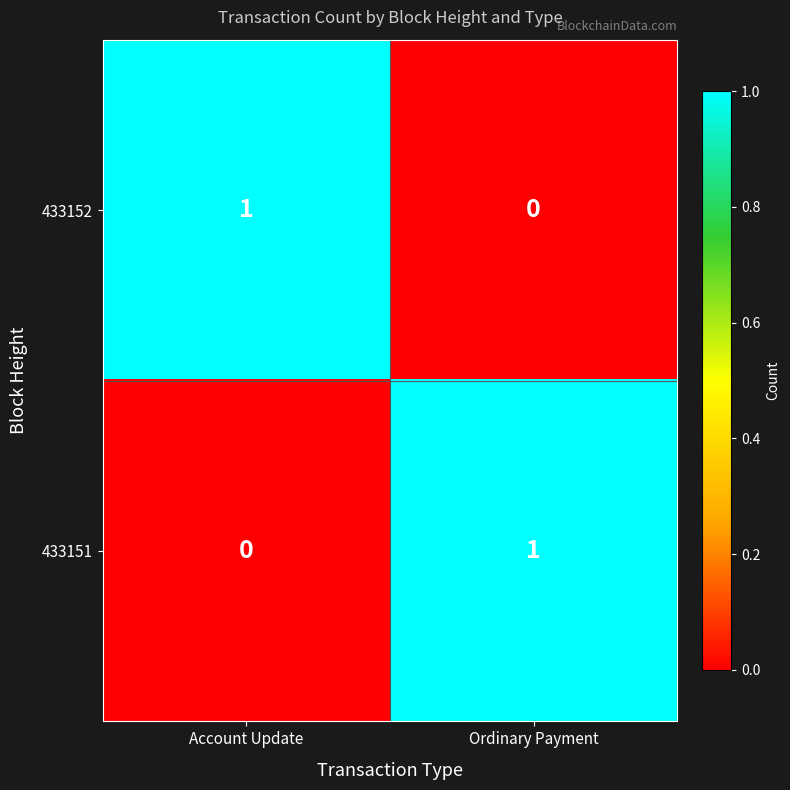

The 433151 series shows 1 at Ordinary Payment. True or false?

True